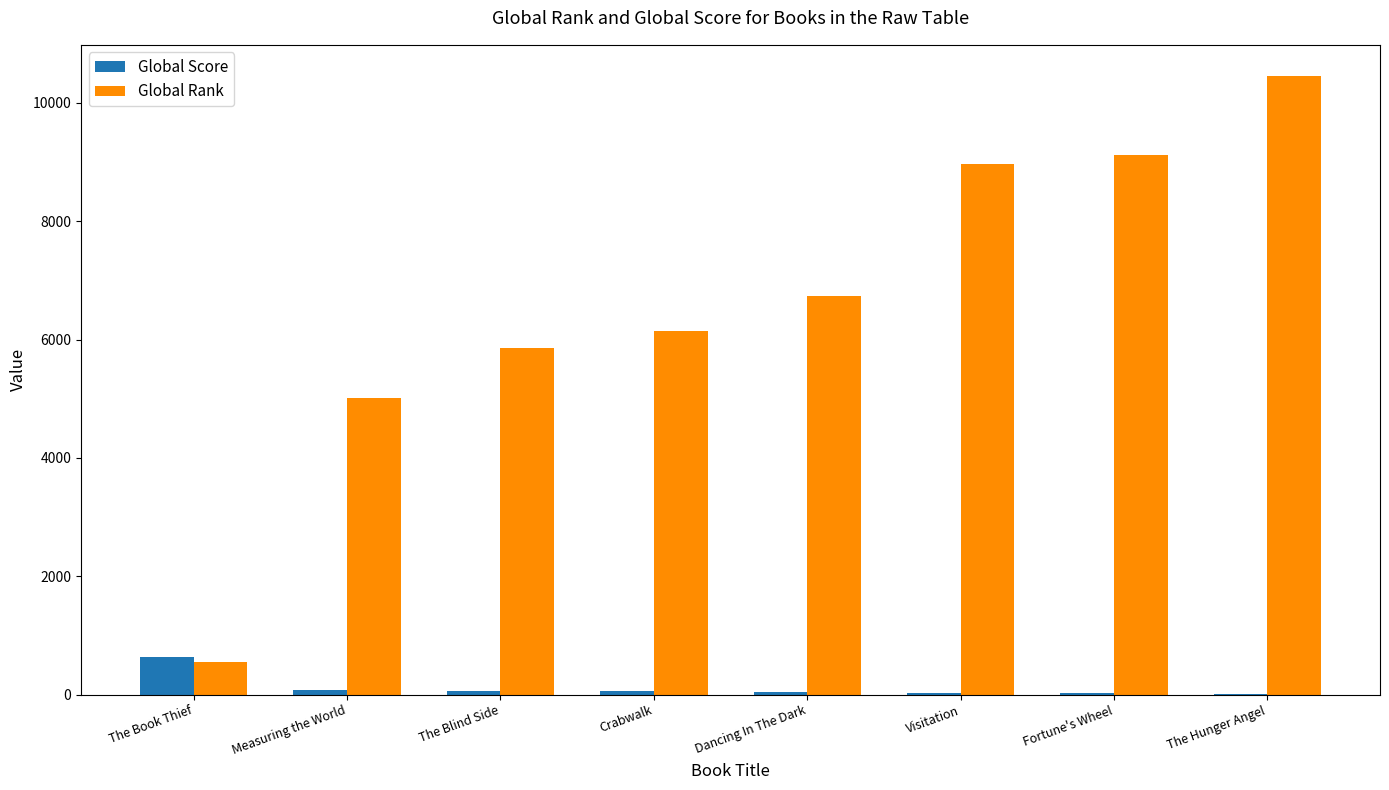

What is the spread (max minus min) of values at Dancing In The Dark?

6692